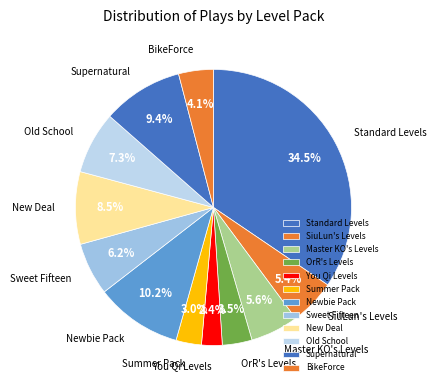

Is there any slice that represents more than half of the pie?

No